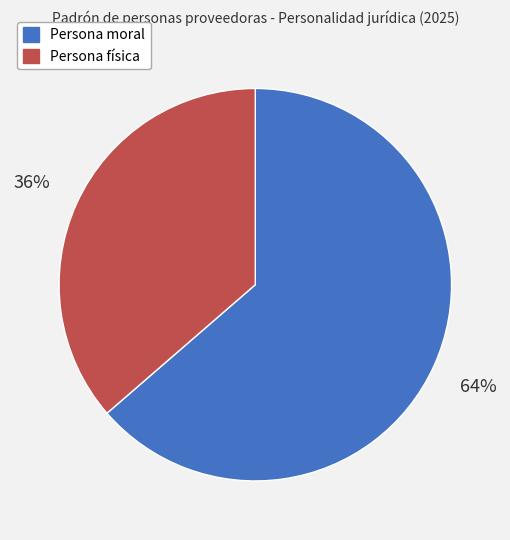

Which category accounts for the majority?

Persona moral